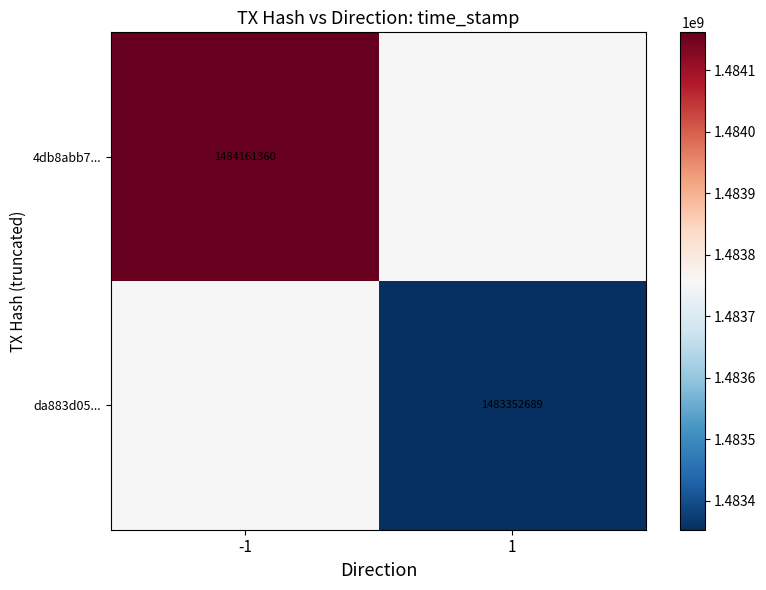

How many distinct data groups are displayed?

2